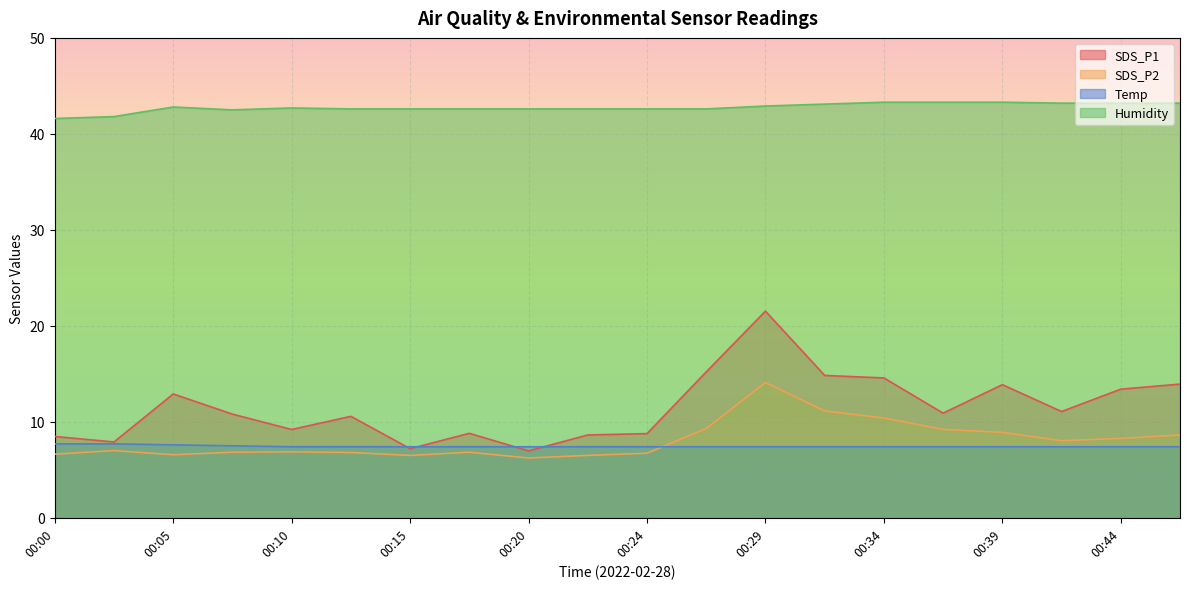

How many values in the SDS_P2 series are below 7?

10